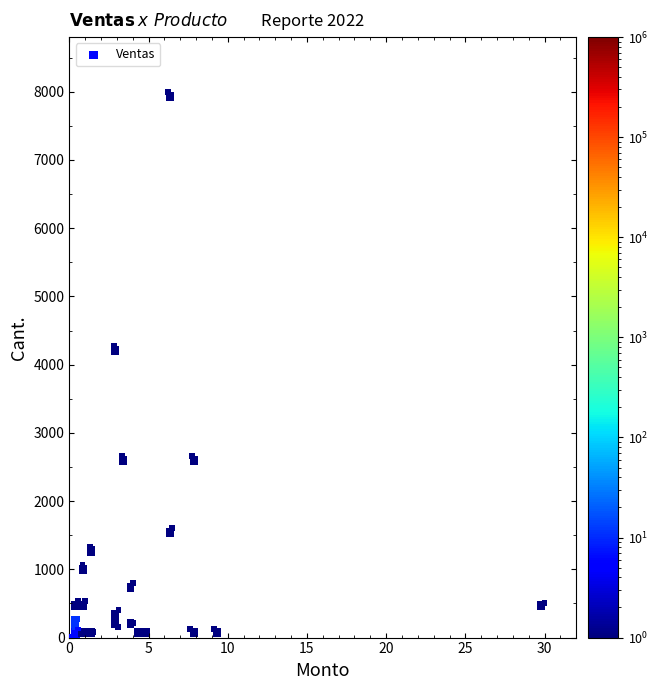

What Y value in the scatter plot is closest to 4001?

4266.7